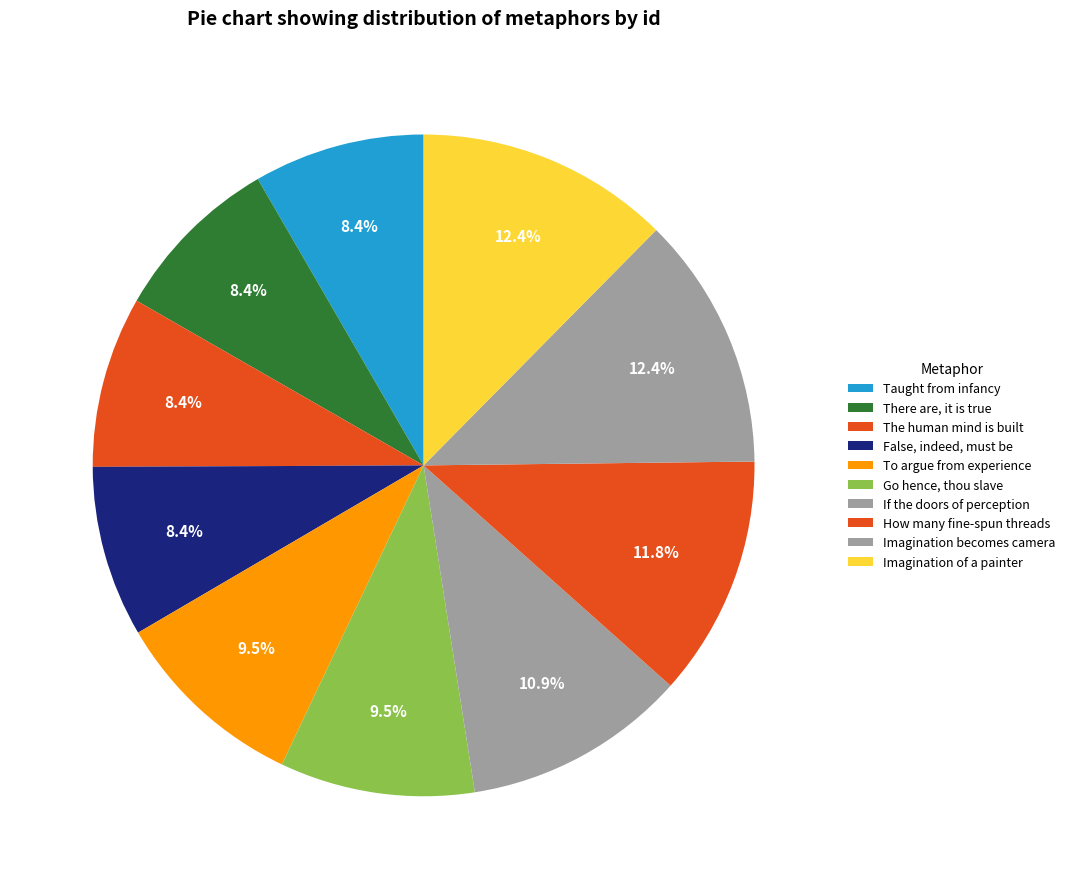

What is the change in value from Taught from infancy to How many fine-spun threads?

+6308